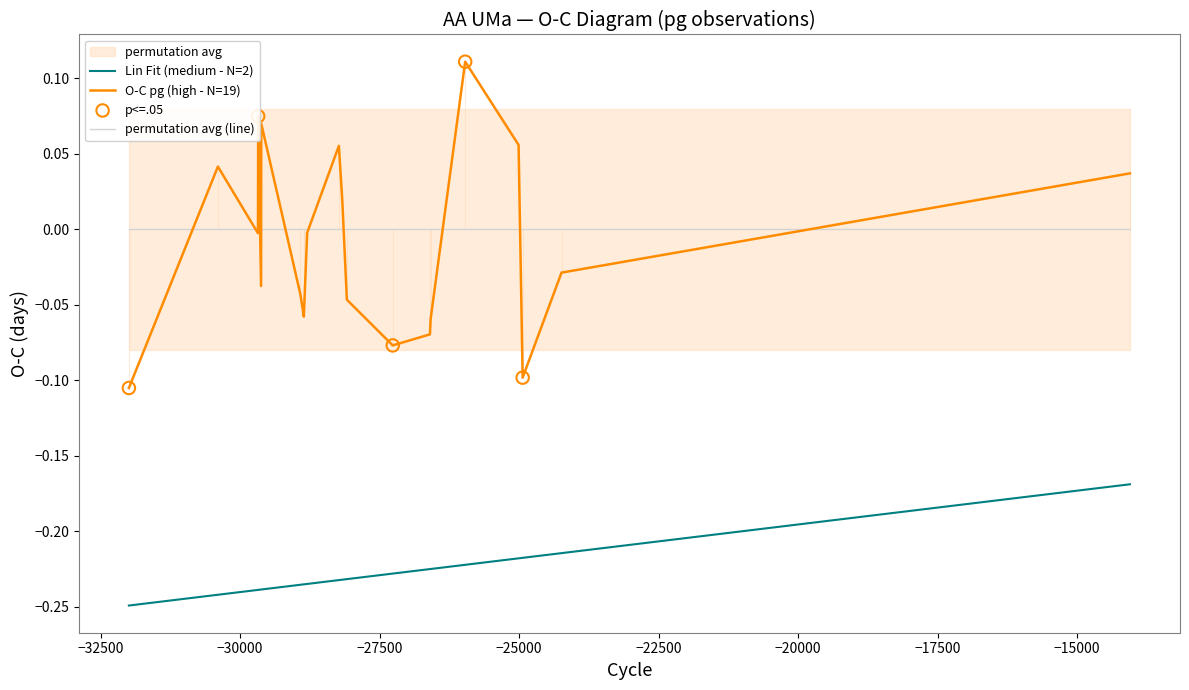

True or false: permutation avg (line) and Lin Fit (medium - N=2) cross at least once.

False